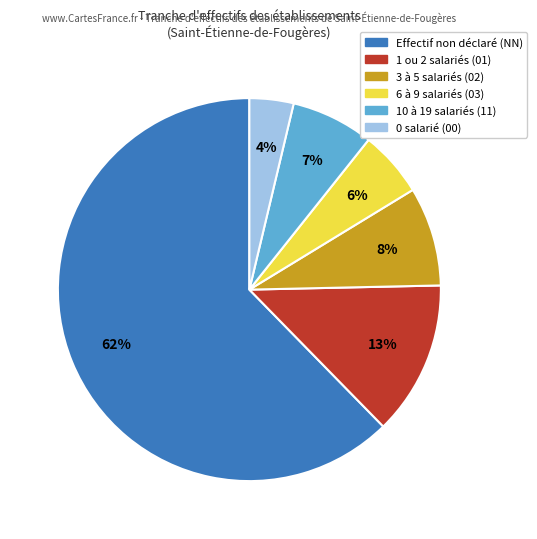

Does any single category account for the majority?

Yes